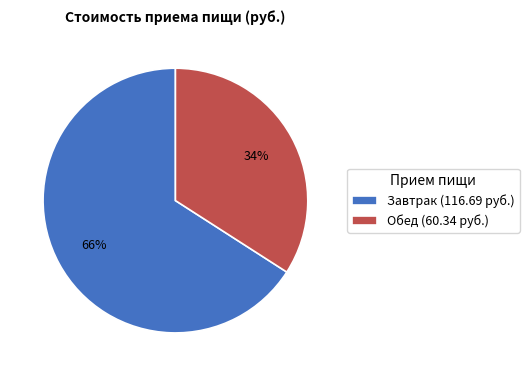

Rank the categories by value from lowest to highest.

Обед, Завтрак